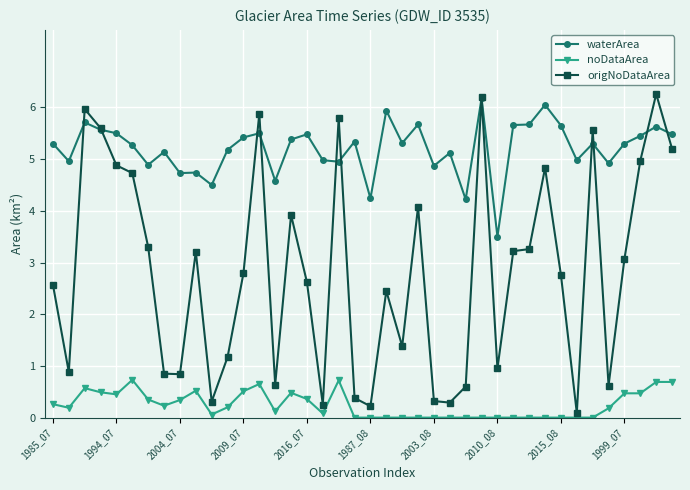

Which series has the largest total across all categories?

waterArea